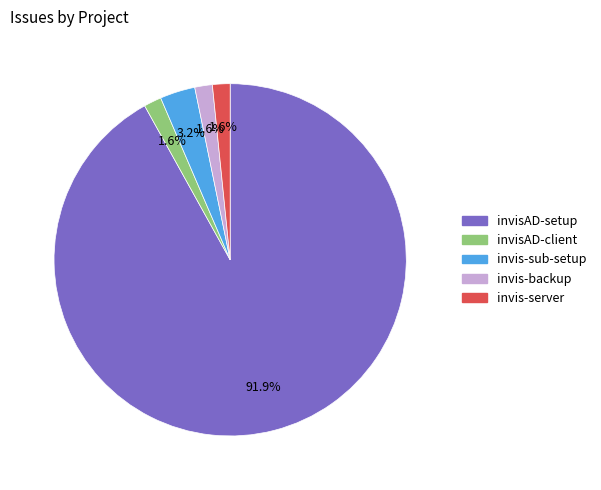

How many segments does this pie chart have?

5